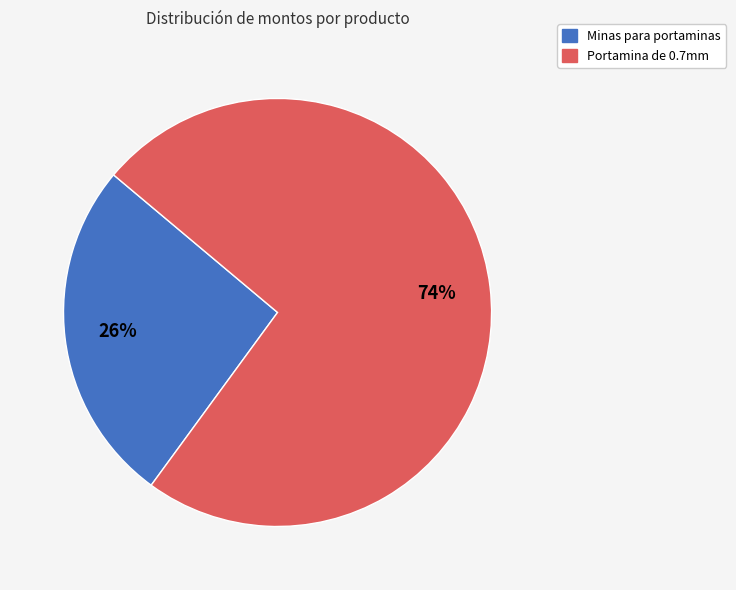

Which slice is the smallest?

Minas para portaminas